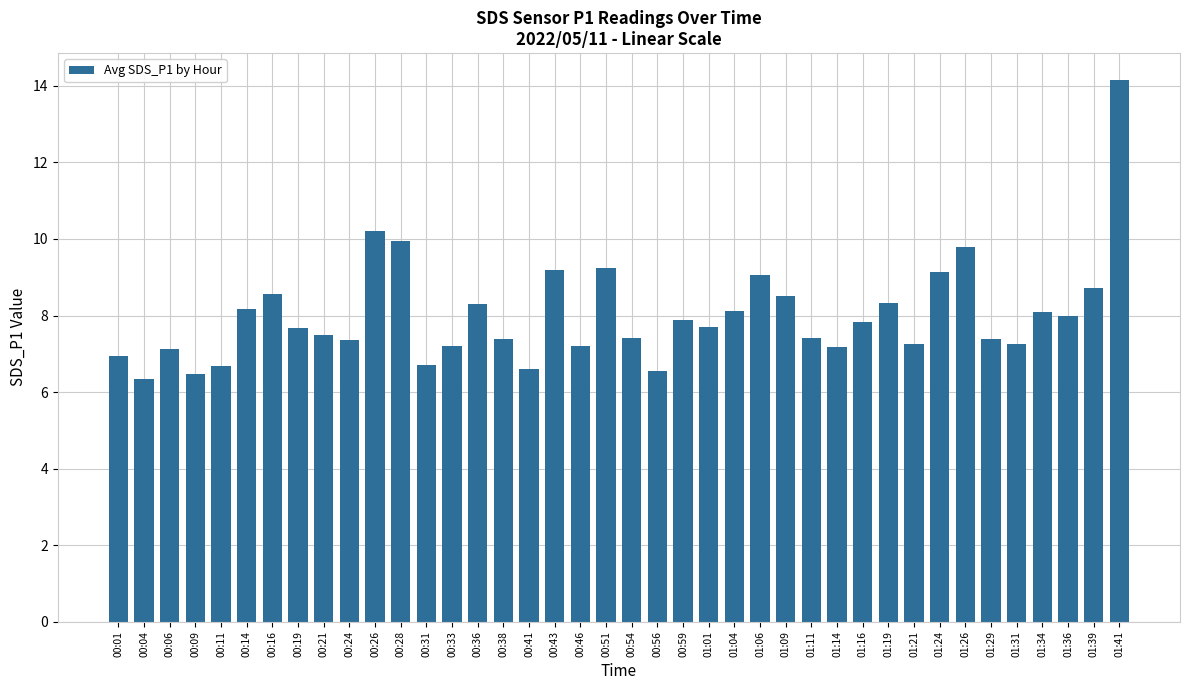

What is the difference between the maximum and minimum values?

7.8